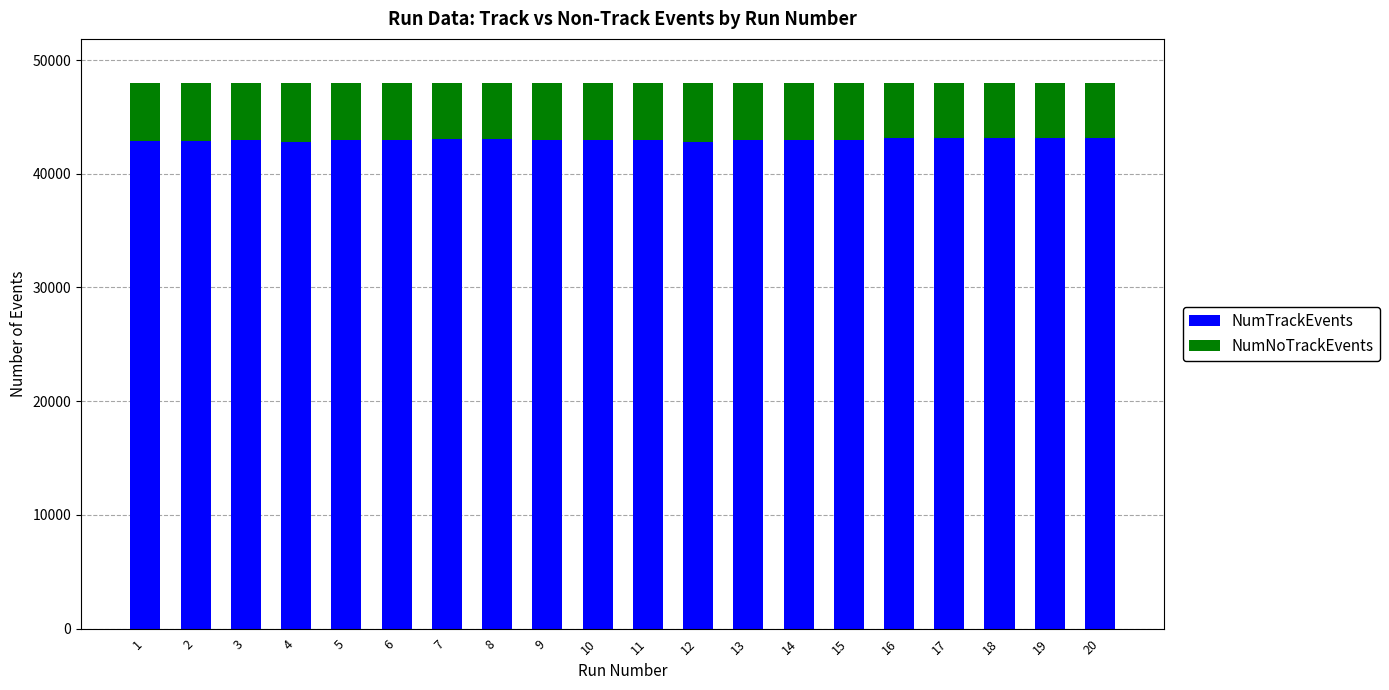

What is the minimum value for NumTrackEvents?

42822